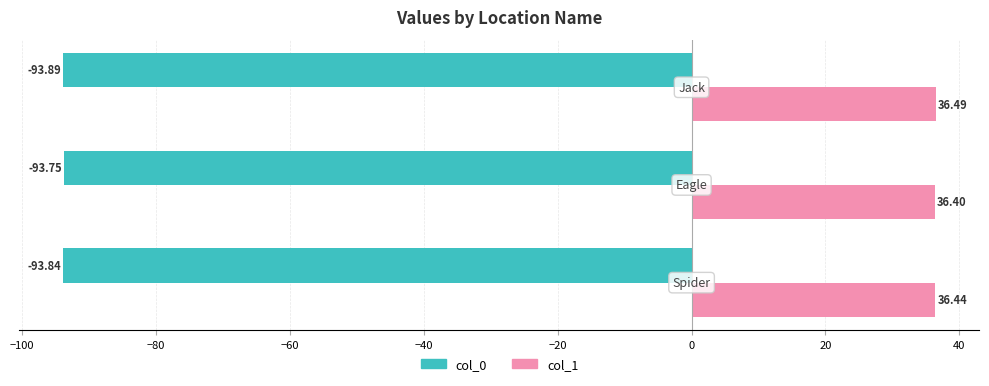

Rank the series by their average value, from lowest to highest.

col_0, col_1